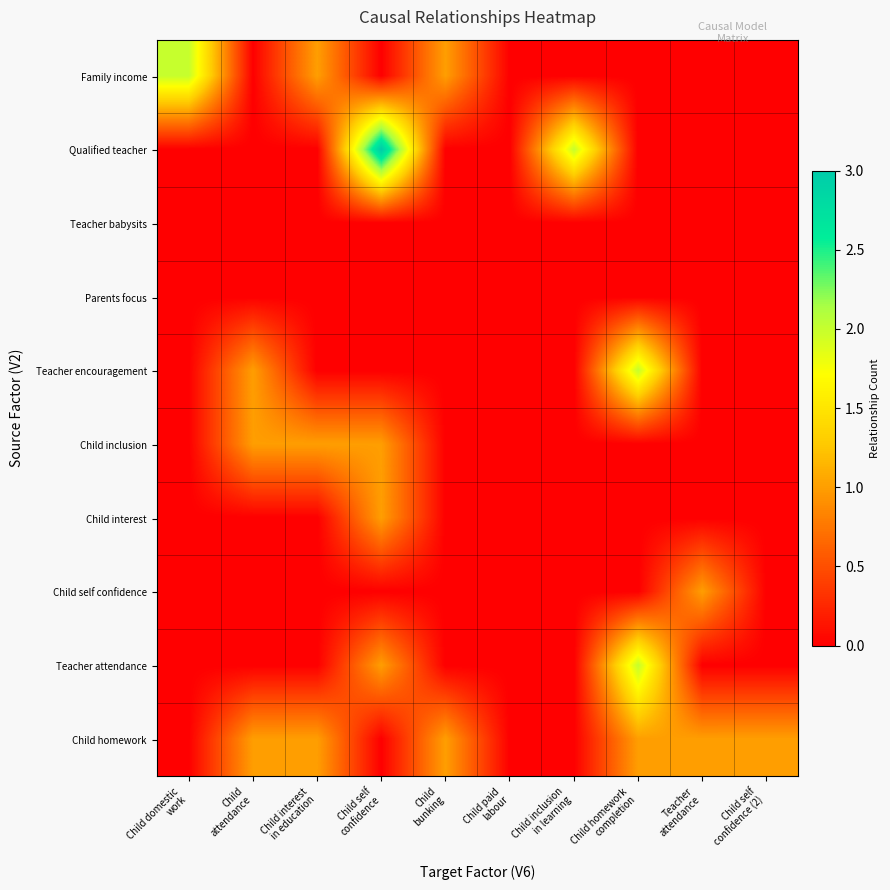

Count the number of categories in the chart.

10